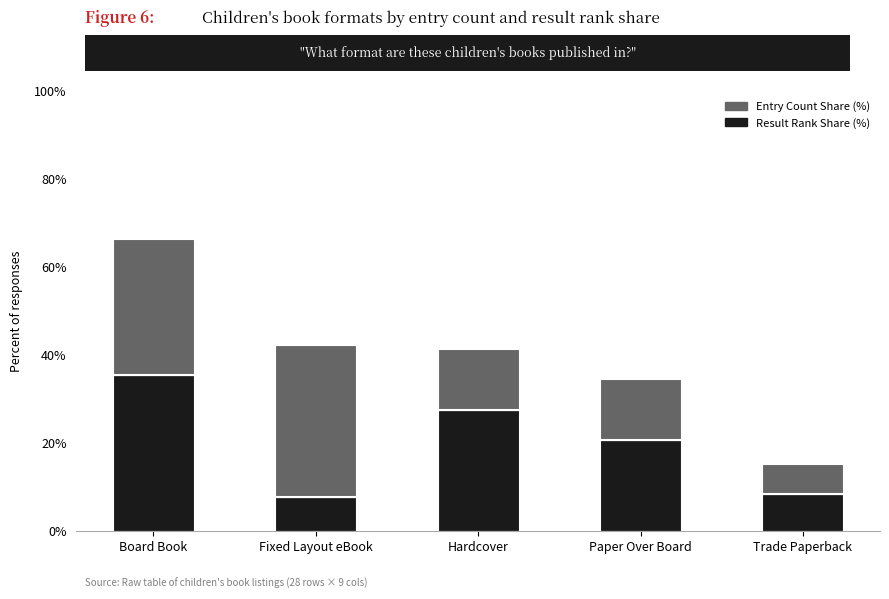

What is the total value across all series at Paper Over Board?

34.6